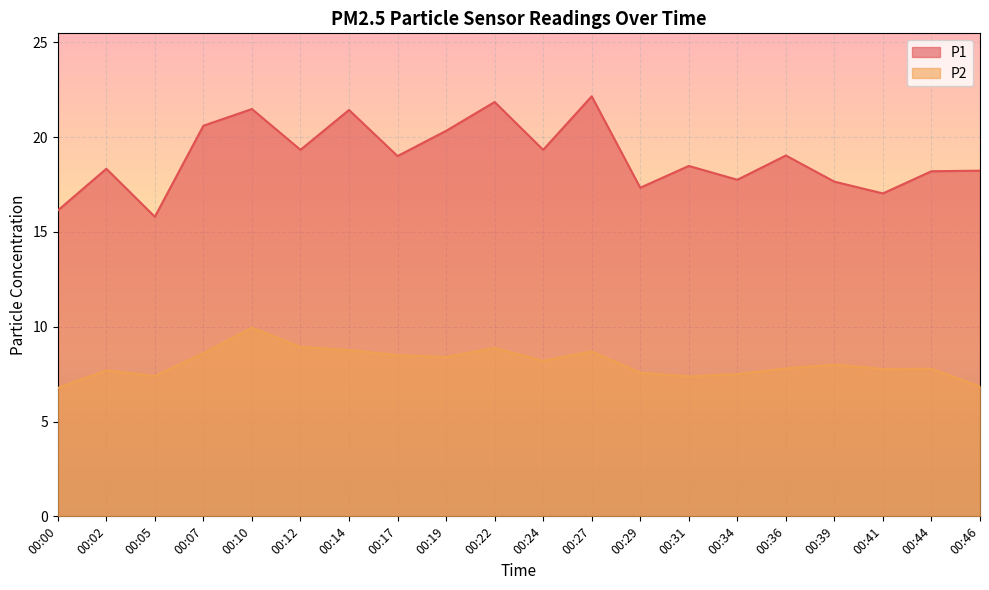

In P2, how many points are lower than both neighbors (excluding endpoints)?

5